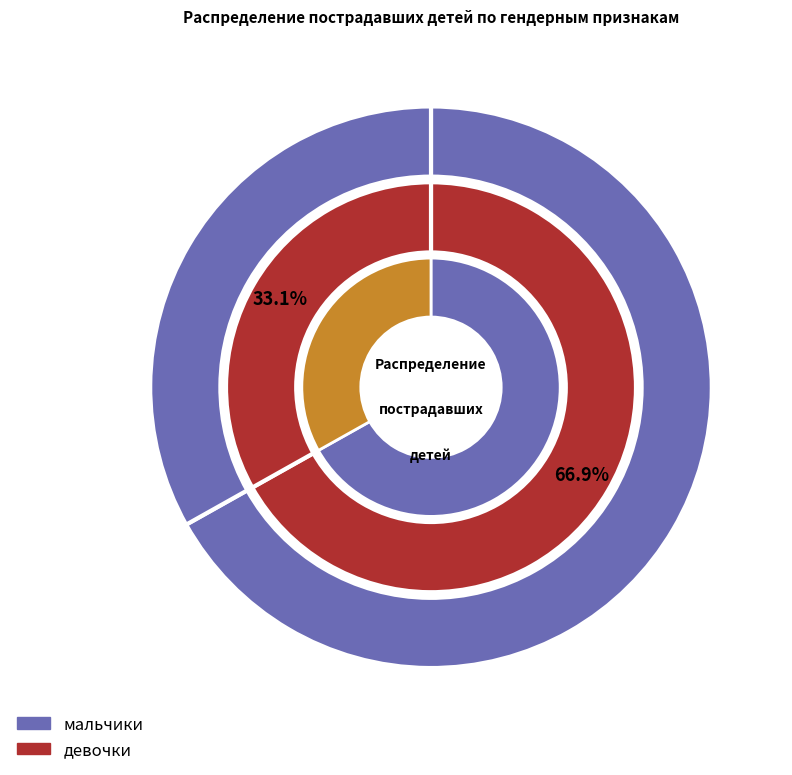

Count the number of slices in the pie.

2